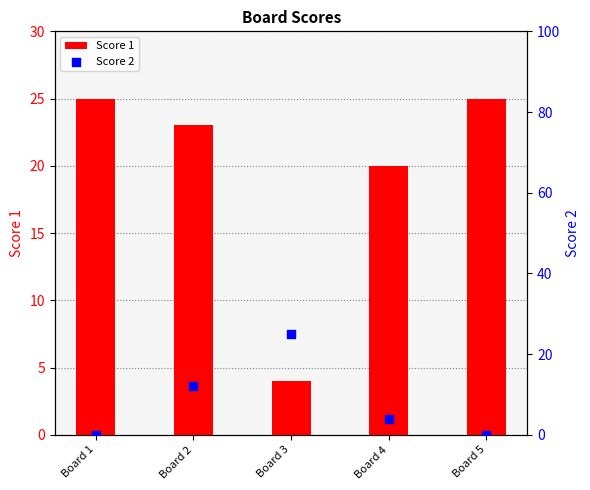

Which series has the widest spread of Y values?

Score 2